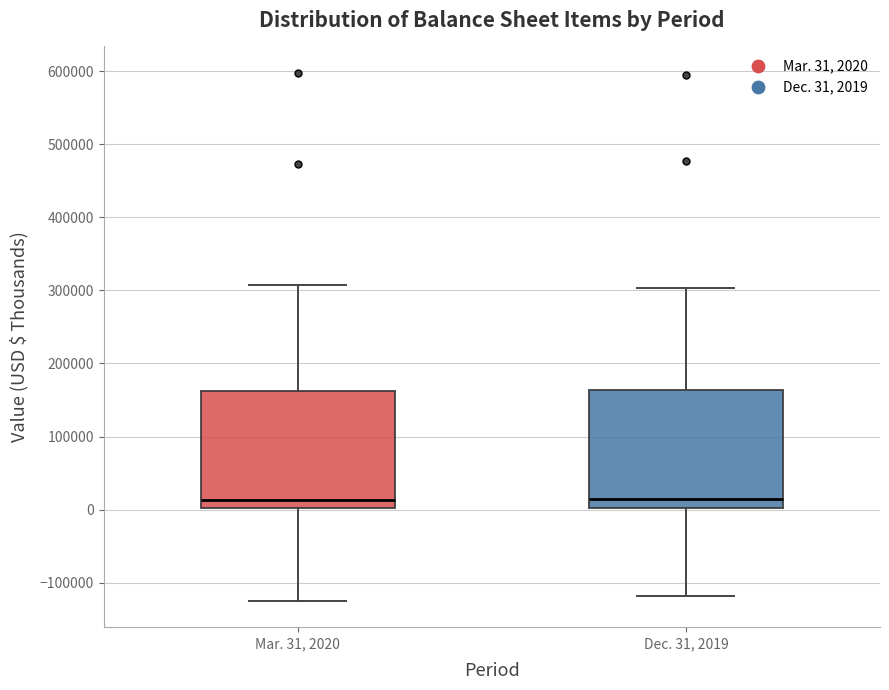

Where does the upper whisker of the box for Dec. 31, 2019 end on the y-axis? The values are not printed on the chart, so give them approximately, as read against the axis.

300000